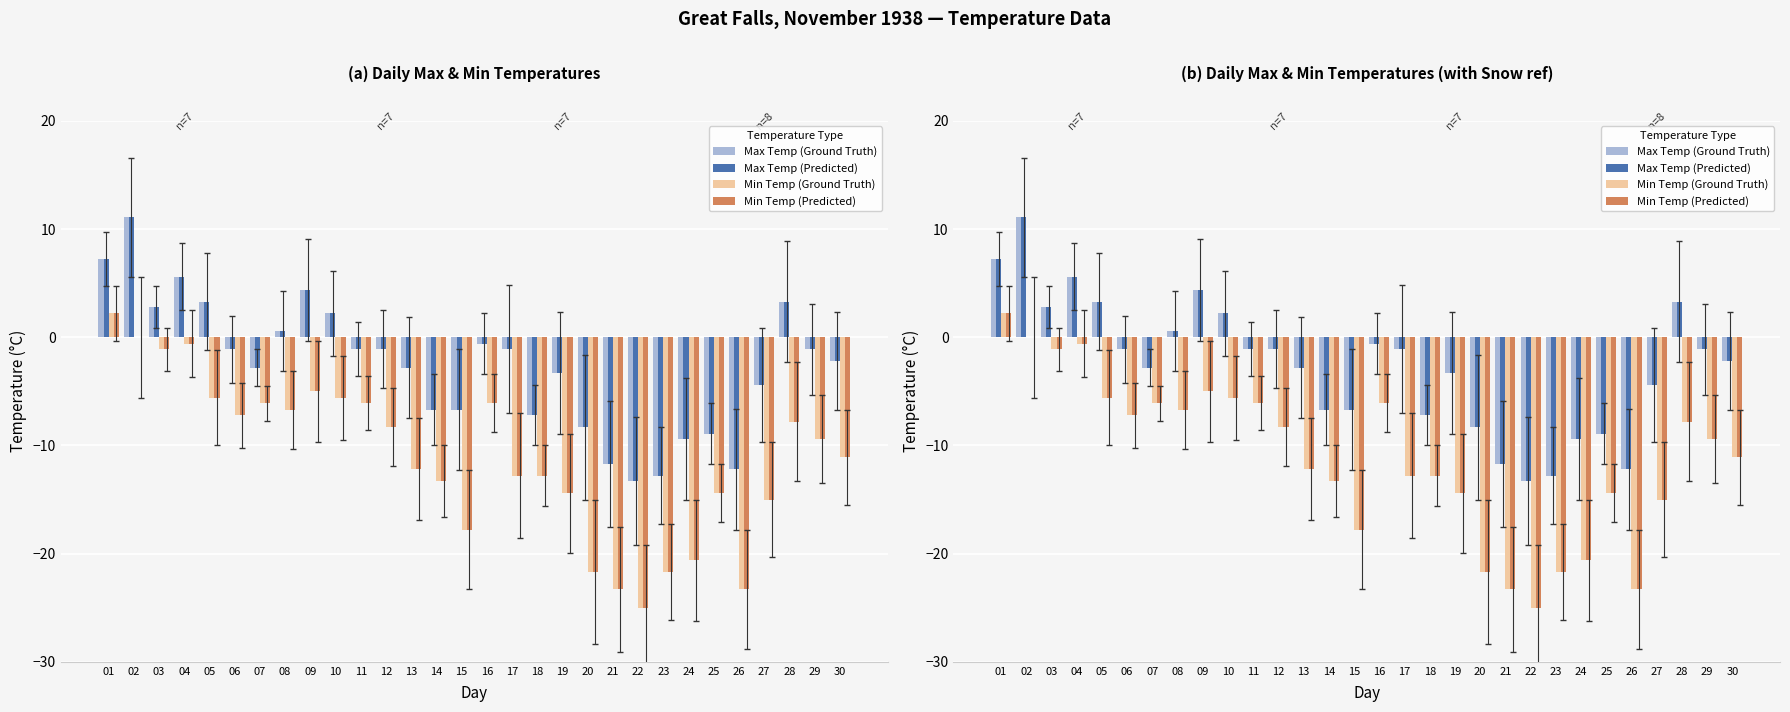

Reading right to left, list all the values displayed in this chart.

Max Temp (Ground Truth): 30=-2.2	29=-1.1	28=3.3	27=-4.4	26=-12.2	25=-8.9	24=-9.4	23=-12.8	22=-13.3	21=-11.7	20=-8.3	19=-3.3	18=-7.2	17=-1.1	16=-0.6	15=-6.7	14=-6.7	13=-2.8	12=-1.1	11=-1.1	10=2.2	09=4.4	08=0.6	07=-2.8	06=-1.1	05=3.3	04=5.6	03=2.8	02=11.1	01=7.2
Max Temp (Predicted): 30=-2.2	29=-1.1	28=3.3	27=-4.4	26=-12.2	25=-8.9	24=-9.4	23=-12.8	22=-13.3	21=-11.7	20=-8.3	19=-3.3	18=-7.2	17=-1.1	16=-0.6	15=-6.7	14=-6.7	13=-2.8	12=-1.1	11=-1.1	10=2.2	09=4.4	08=0.6	07=-2.8	06=-1.1	05=3.3	04=5.6	03=2.8	02=11.1	01=7.2
Min Temp (Ground Truth): 30=-11.1	29=-9.4	28=-7.8	27=-15.0	26=-23.3	25=-14.4	24=-20.6	23=-21.7	22=-25.0	21=-23.3	20=-21.7	19=-14.4	18=-12.8	17=-12.8	16=-6.1	15=-17.8	14=-13.3	13=-12.2	12=-8.3	11=-6.1	10=-5.6	09=-5.0	08=-6.7	07=-6.1	06=-7.2	05=-5.6	04=-0.6	03=-1.1	02=0.0	01=2.2
Min Temp (Predicted): 30=-11.1	29=-9.4	28=-7.8	27=-15.0	26=-23.3	25=-14.4	24=-20.6	23=-21.7	22=-25.0	21=-23.3	20=-21.7	19=-14.4	18=-12.8	17=-12.8	16=-6.1	15=-17.8	14=-13.3	13=-12.2	12=-8.3	11=-6.1	10=-5.6	09=-5.0	08=-6.7	07=-6.1	06=-7.2	05=-5.6	04=-0.6	03=-1.1	02=0.0	01=2.2